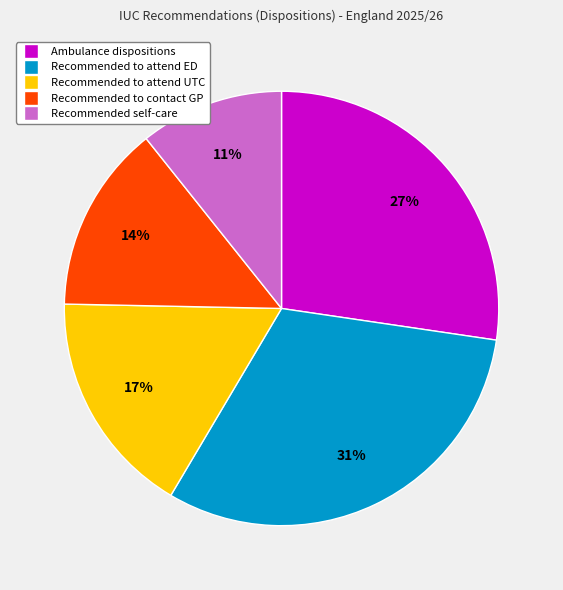

Is there any slice that represents more than half of the pie?

No